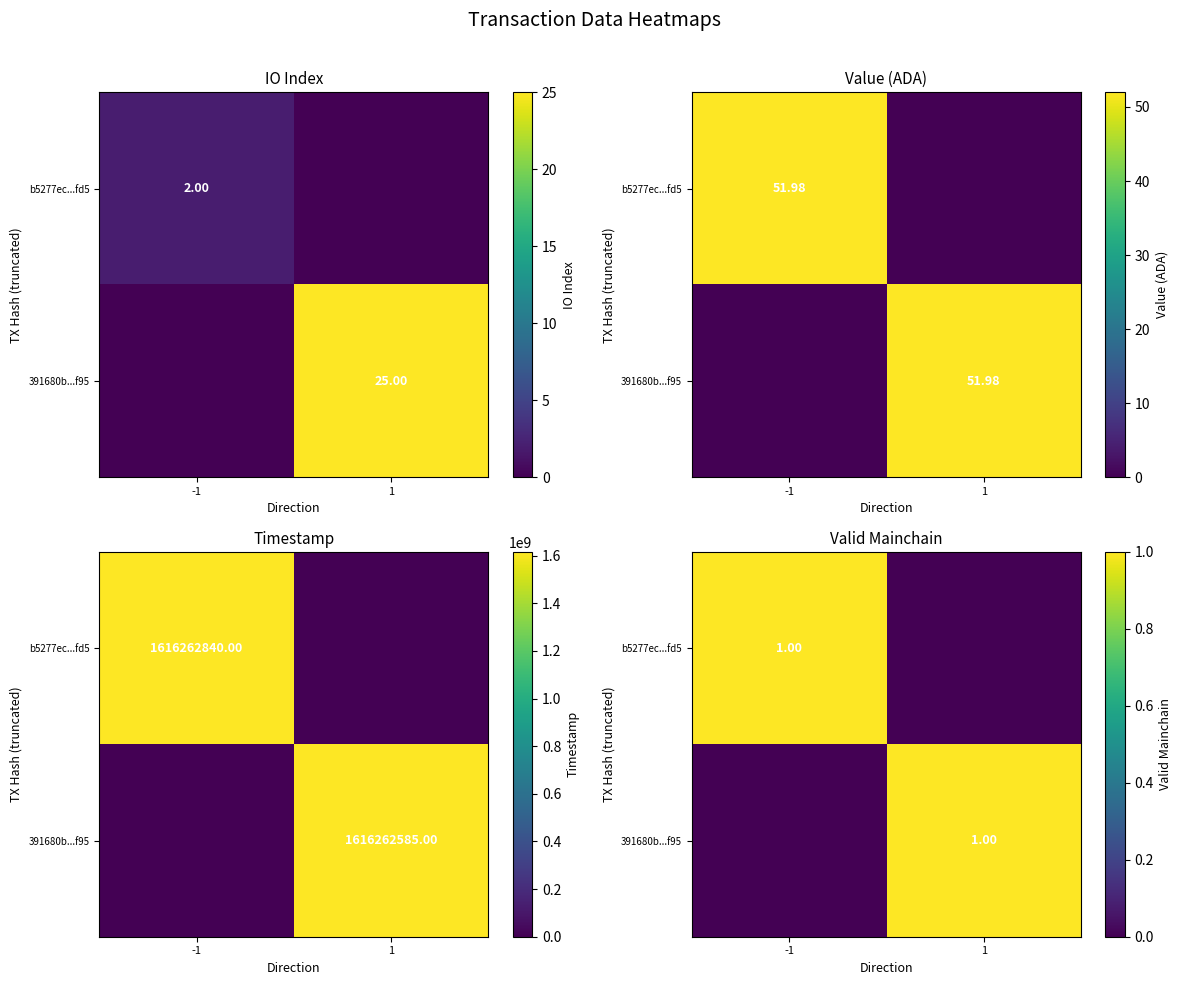

At which label is 391680b...f95 closest to 0?

-1